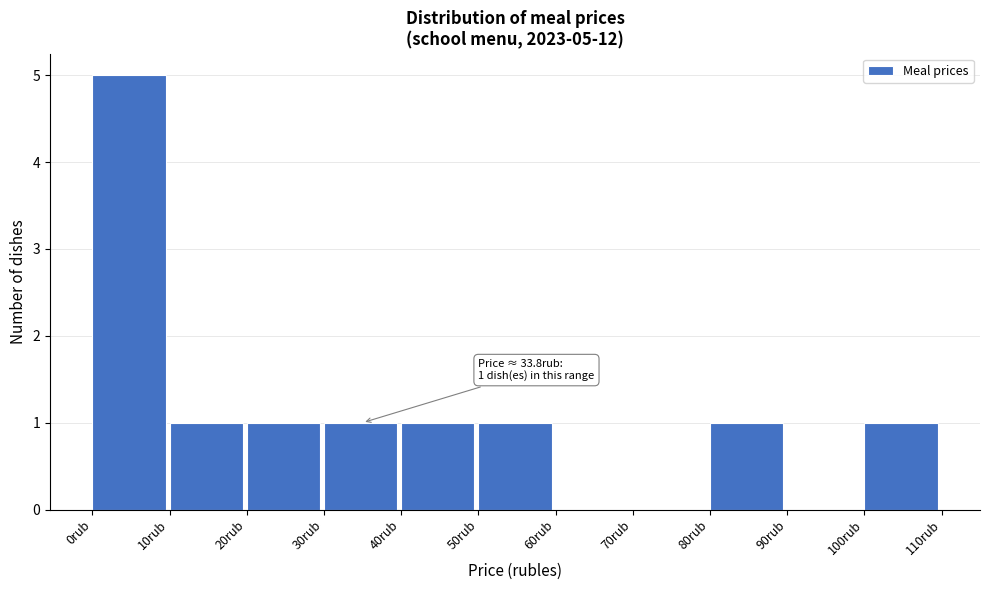

Which range on the x-axis has the tallest bar?

0 to 10